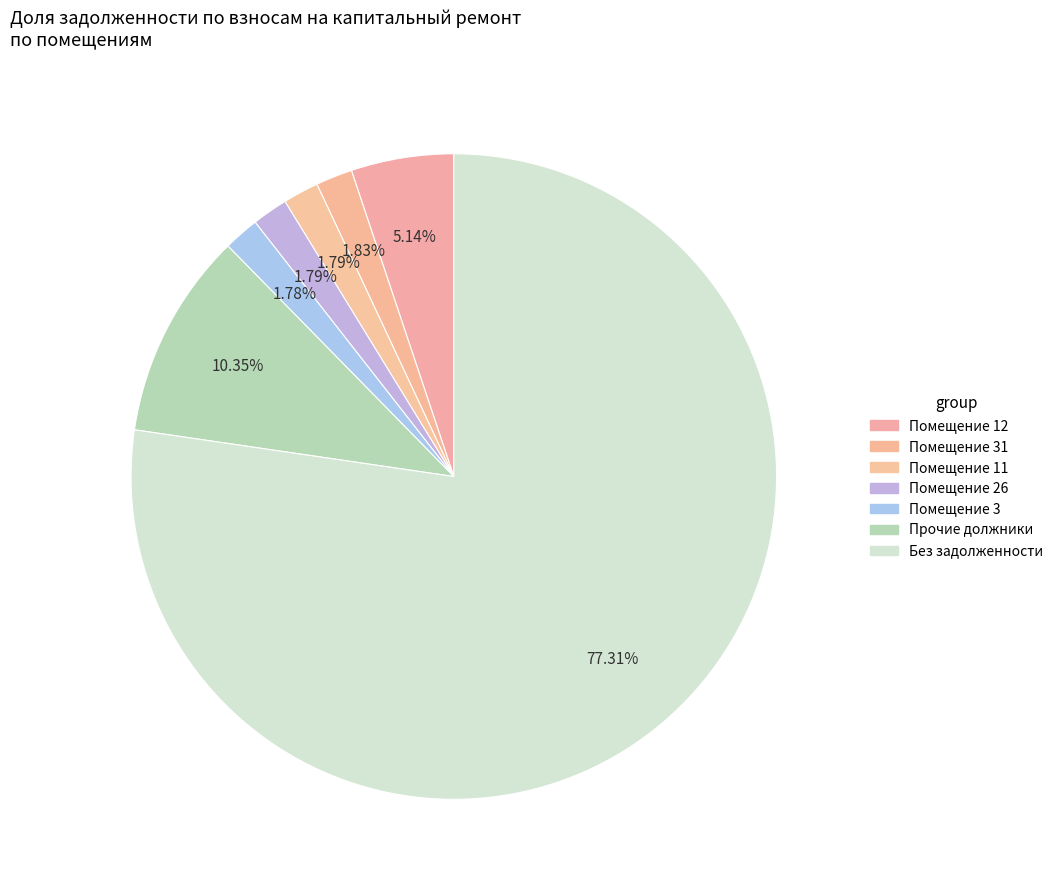

How many segments does this pie chart have?

7